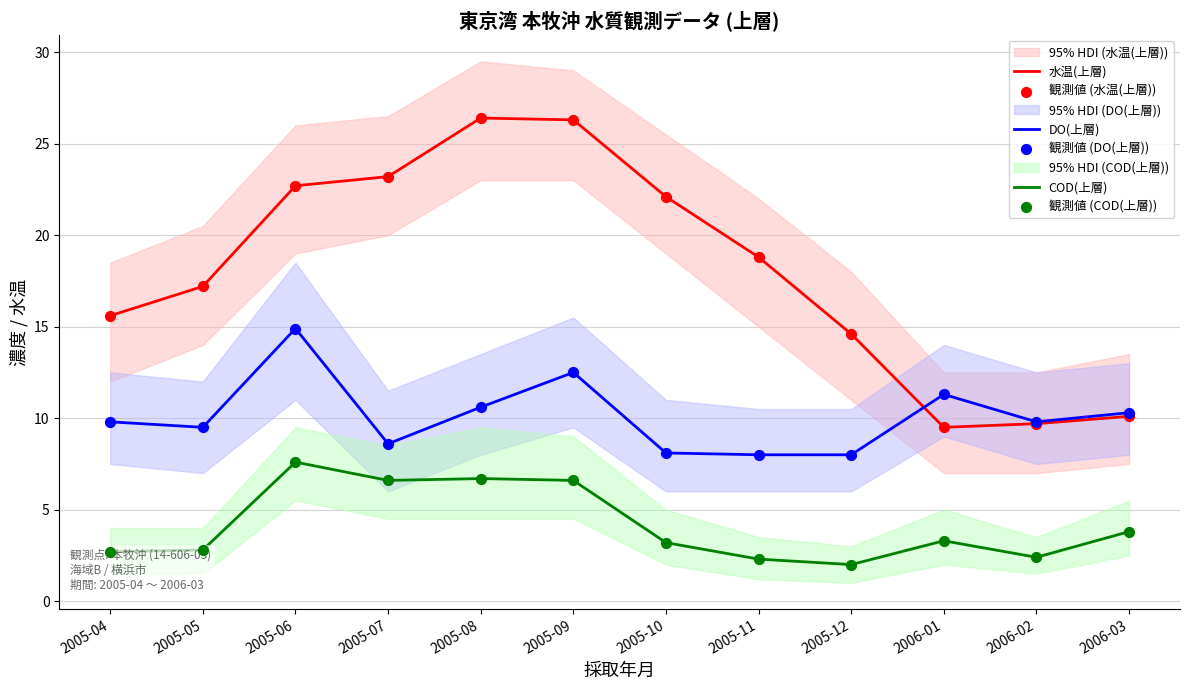

Which series has the largest total across all categories?

水温(上層)